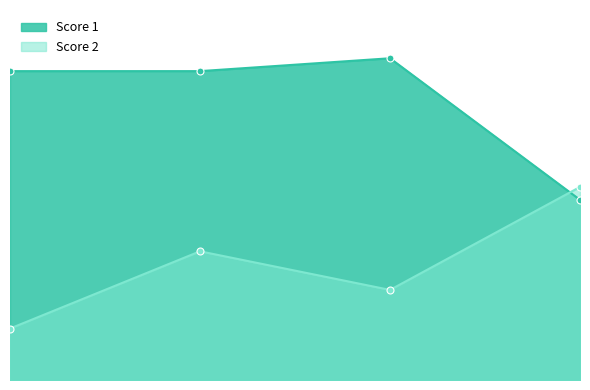

Which series changed the most between 1 and 3?

Score 2